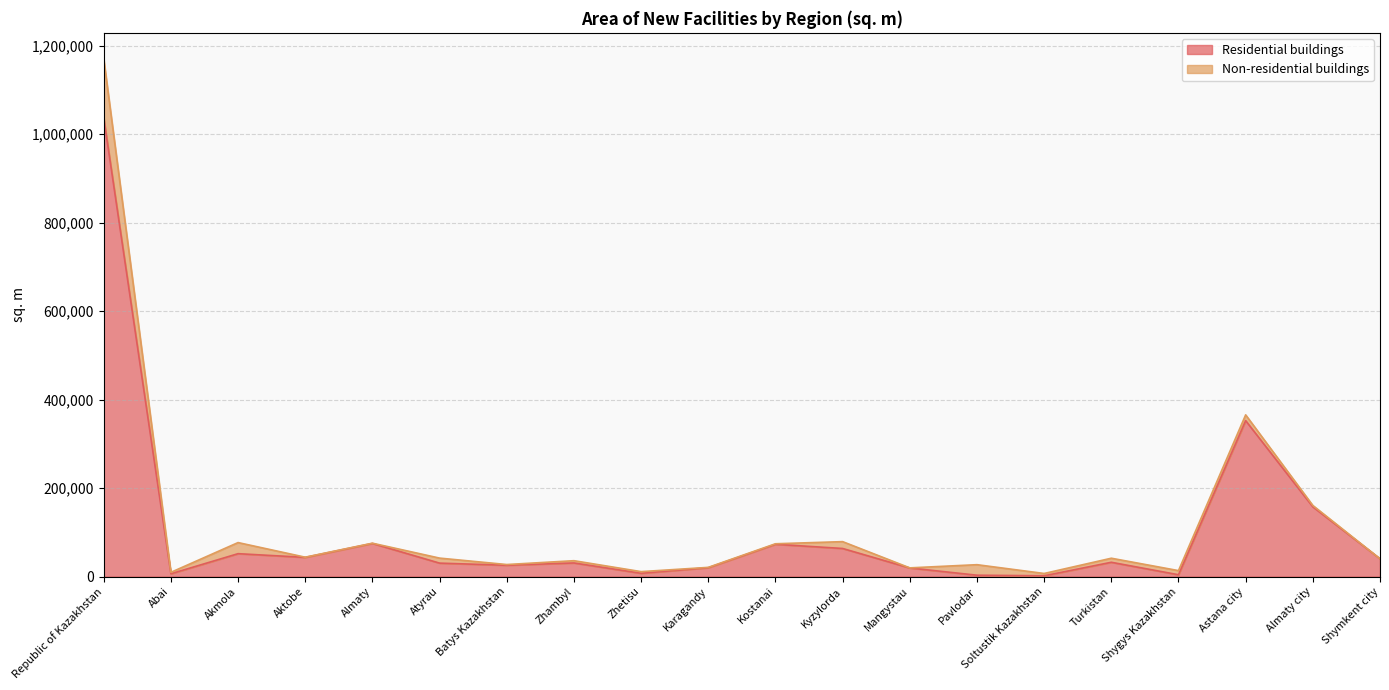

What is the highest value of the Residential buildings series?

1037263